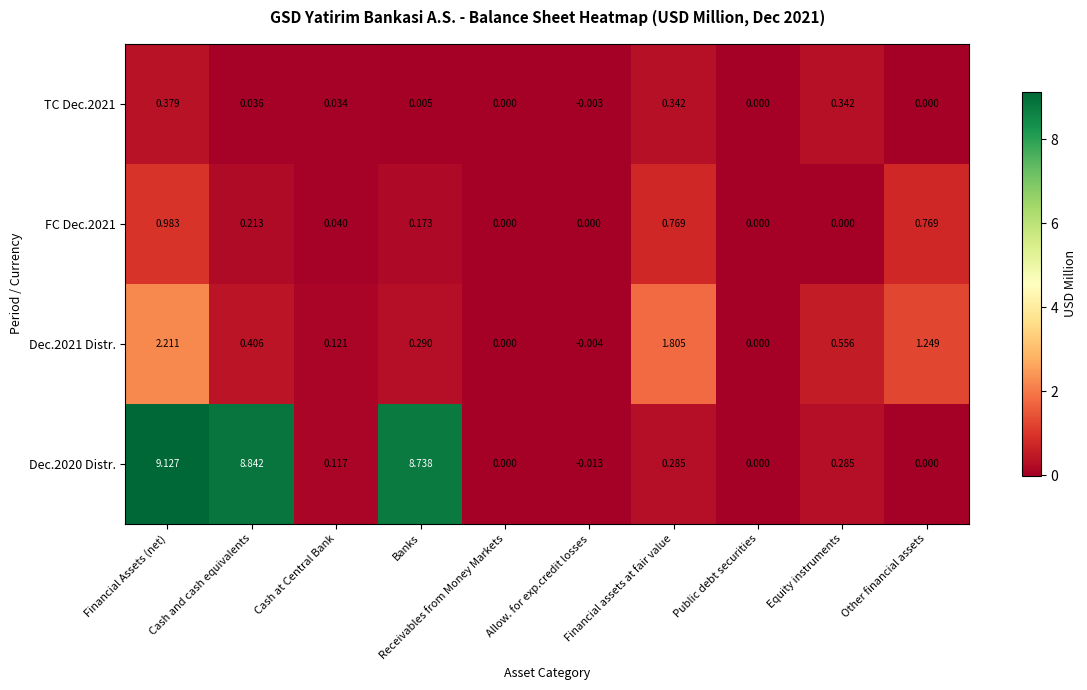

At which label does Dec.2021 Distr. reach its peak?

Financial Assets (net)